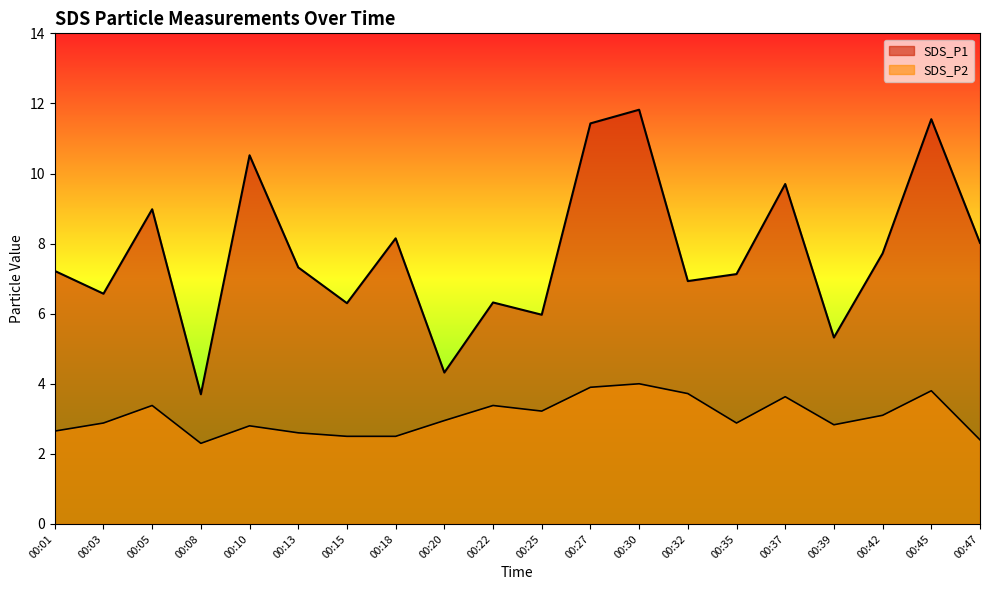

What is the minimum value for SDS_P2?

2.3